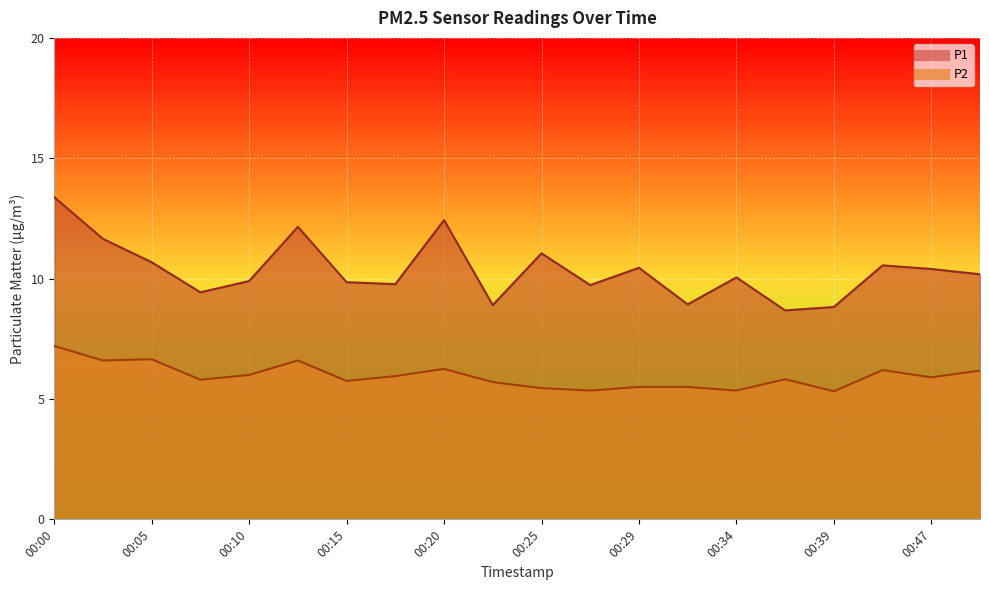

What are all the series names shown in the legend?

P1, P2